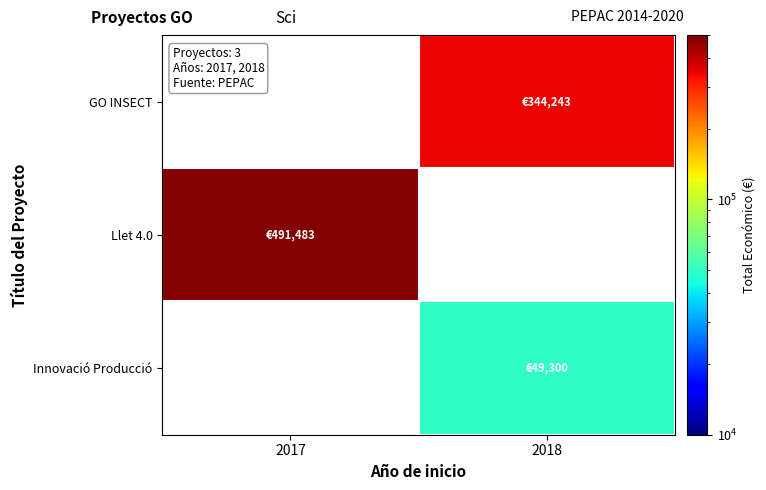

Which series has the largest range (max minus min)?

Llet 4.0